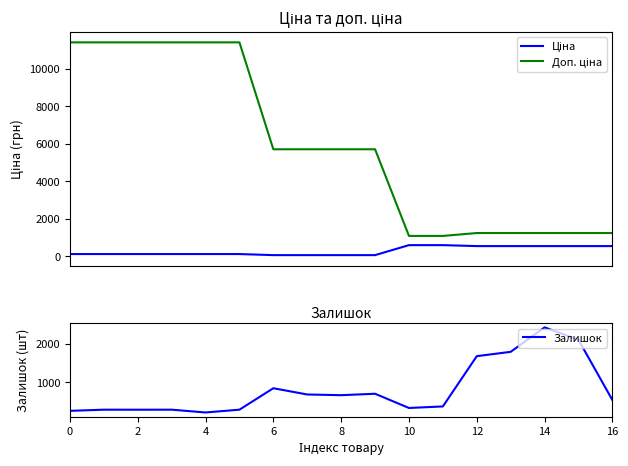

What is the lowest value of the Залишок series?

218